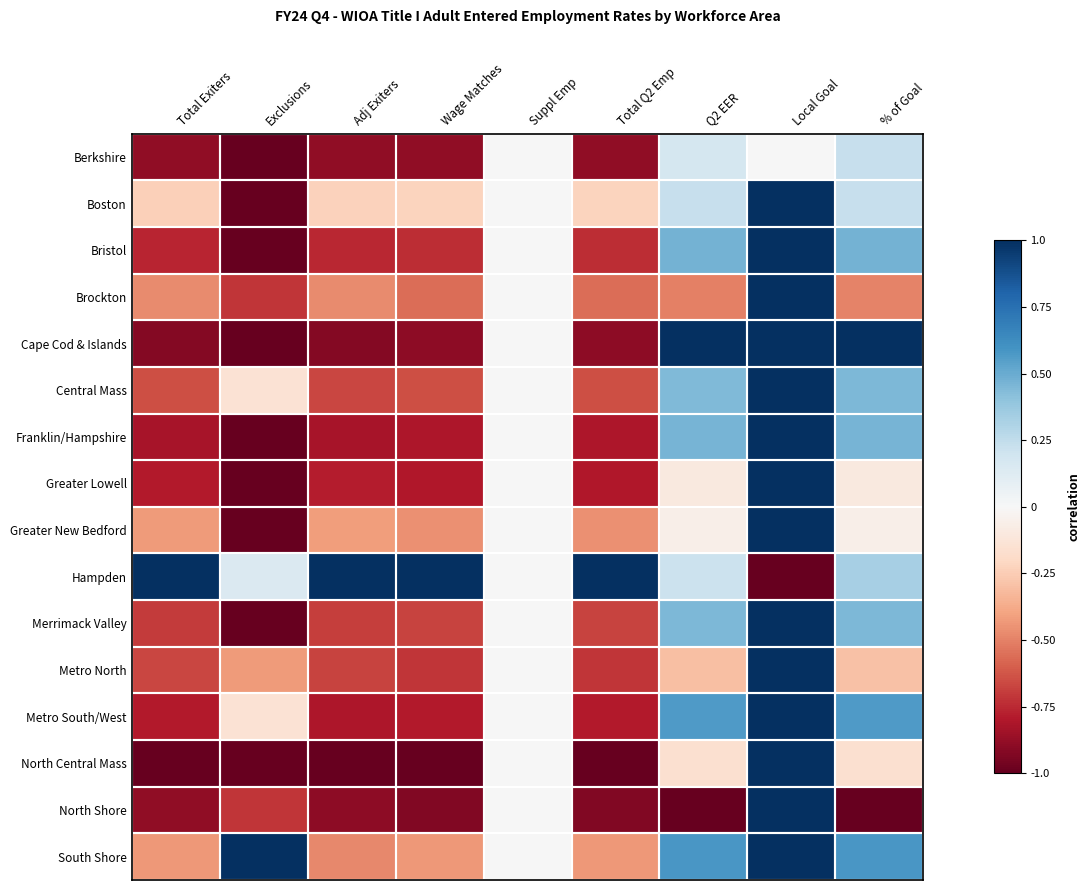

Between Local Goal and Total Exiters, which is larger?

Local Goal